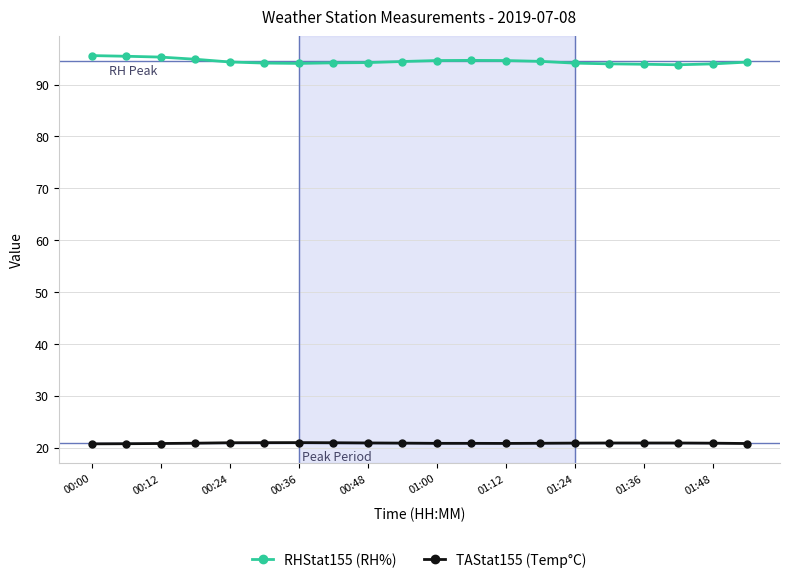

Which series has the largest total across all categories?

RHStat155 (RH%)